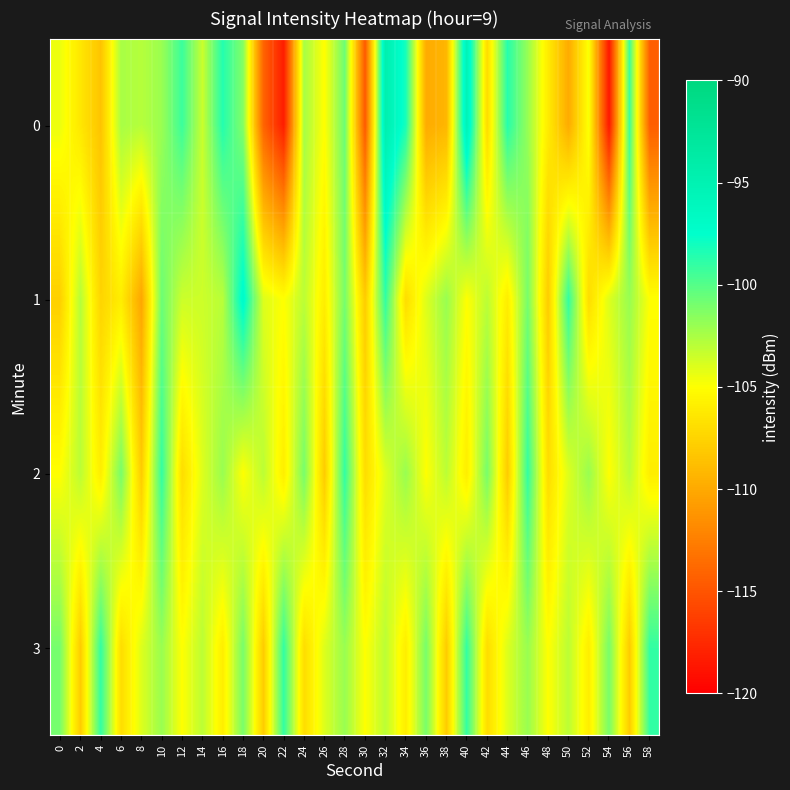

Count the number of data series in this chart.

4